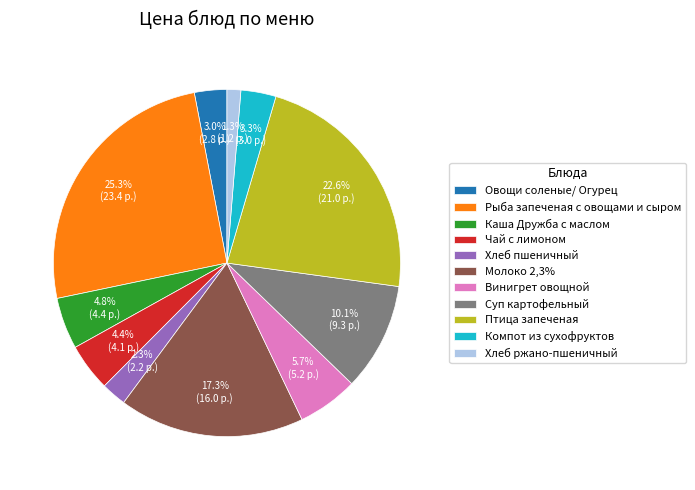

Which slice is the smallest?

Хлеб ржано-пшеничный